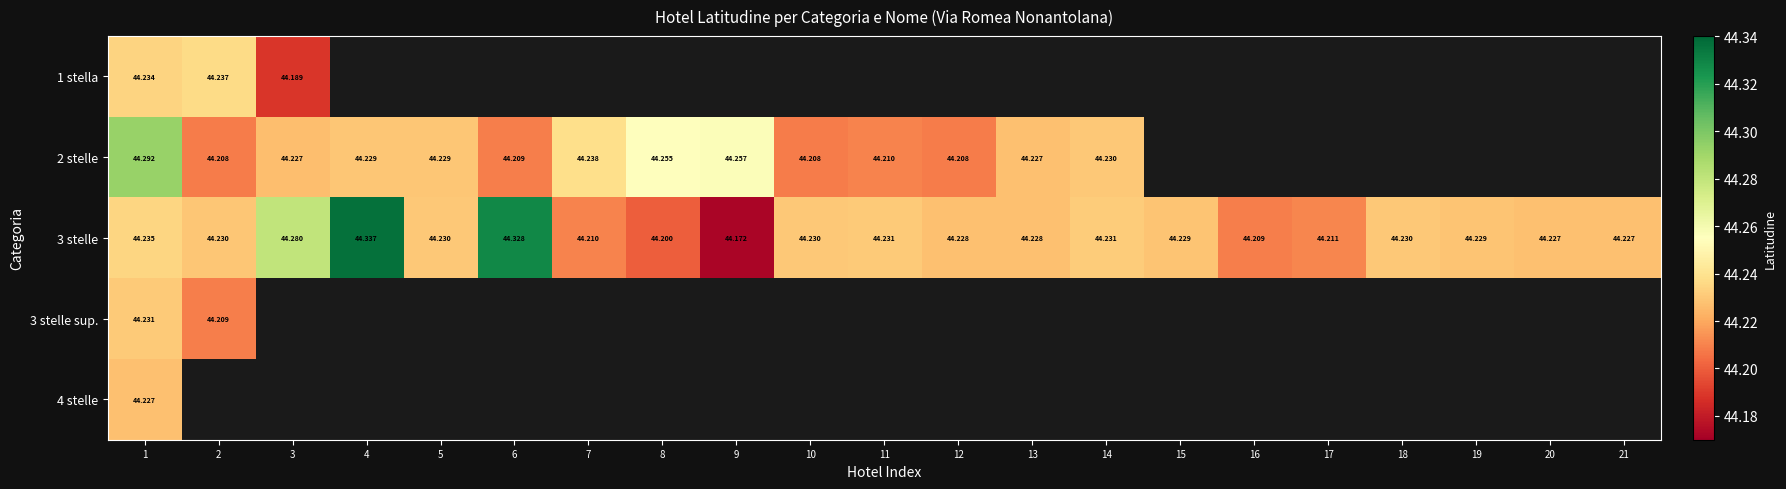

List the series in order of their overall mean, lowest first.

1 stella, 2 stelle, 3 stelle, 3 stelle sup., 4 stelle